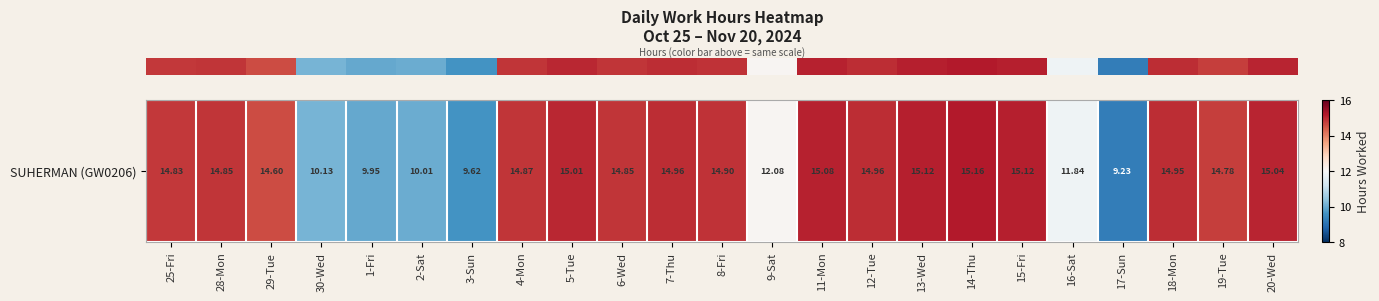

What is the difference between the maximum and minimum values?

5.9